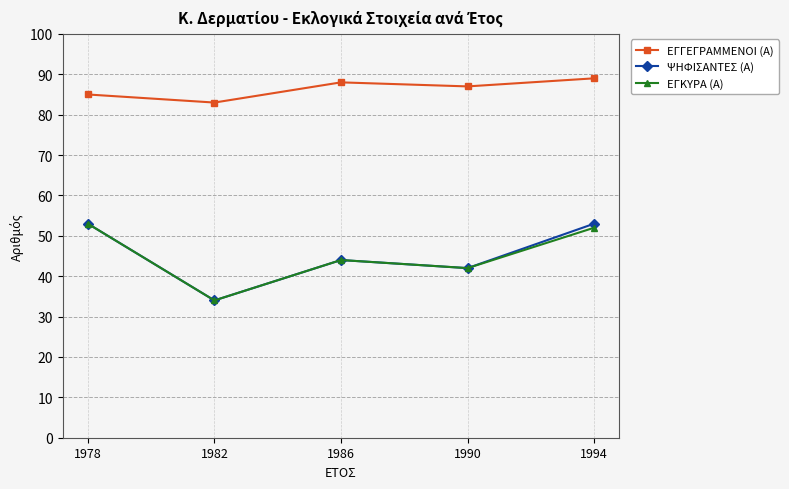

Rank the categories by ΕΓΚΥΡΑ (Α) value from lowest to highest.

1982, 1990, 1986, 1994, 1978